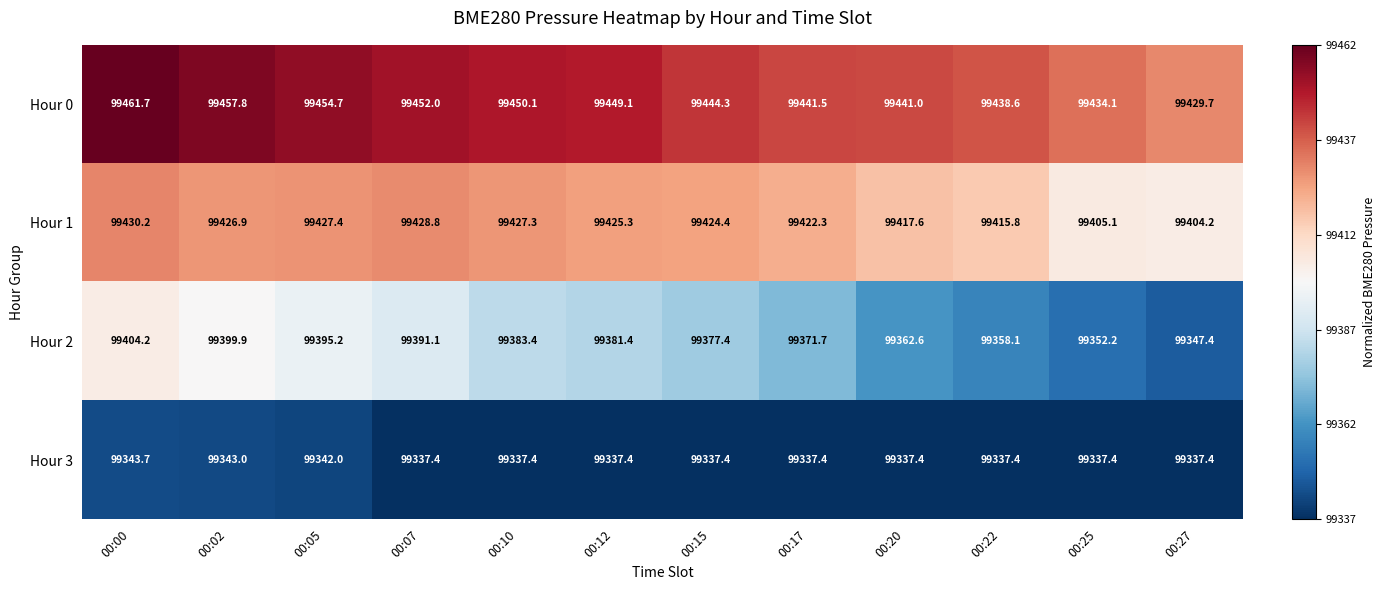

Which series has the largest range (max minus min)?

Hour 2